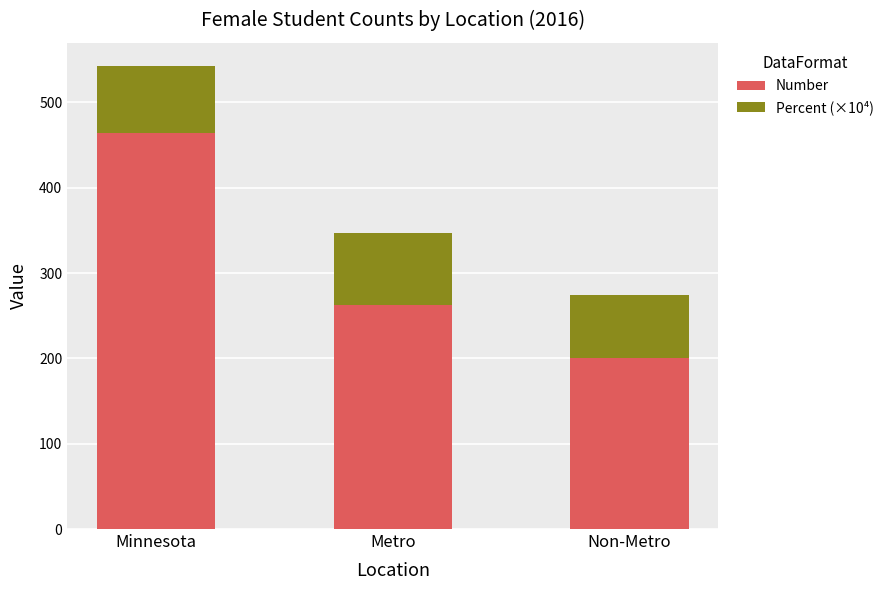

At which category is the sum across all series the highest?

Minnesota